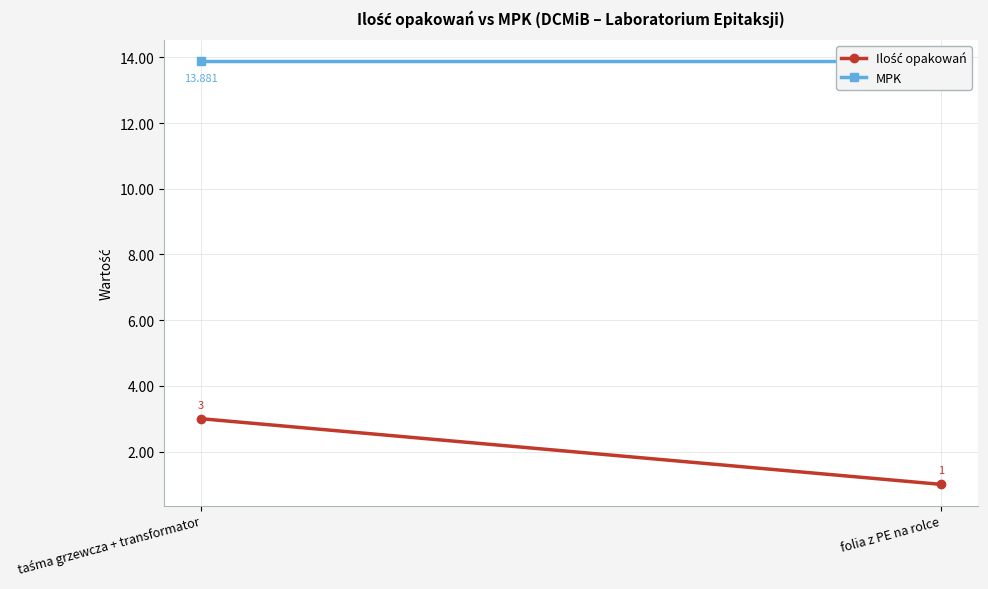

Which category has the highest value in the Ilość opakowań series?

taśma grzewcza + transformator